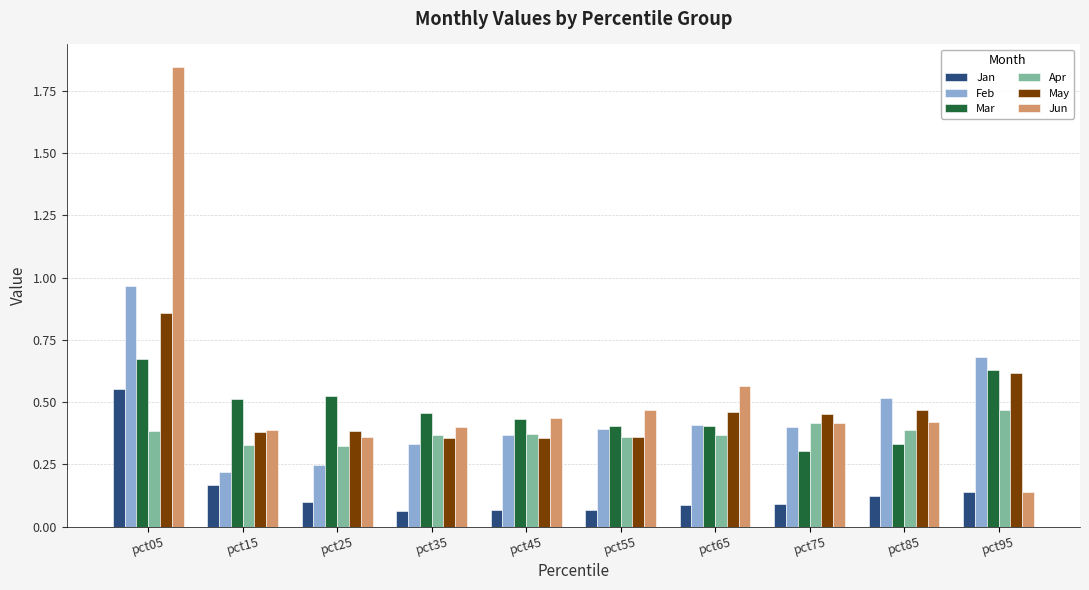

True or false: Feb has a value of 0.7 at pct55.

False